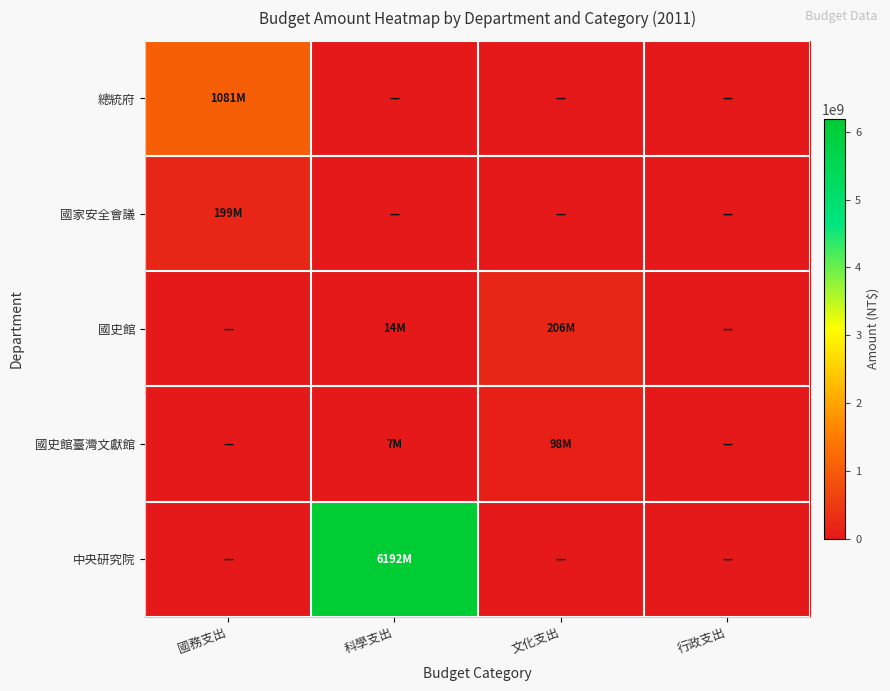

At which category does the chart reach its minimum across all series?

科學支出